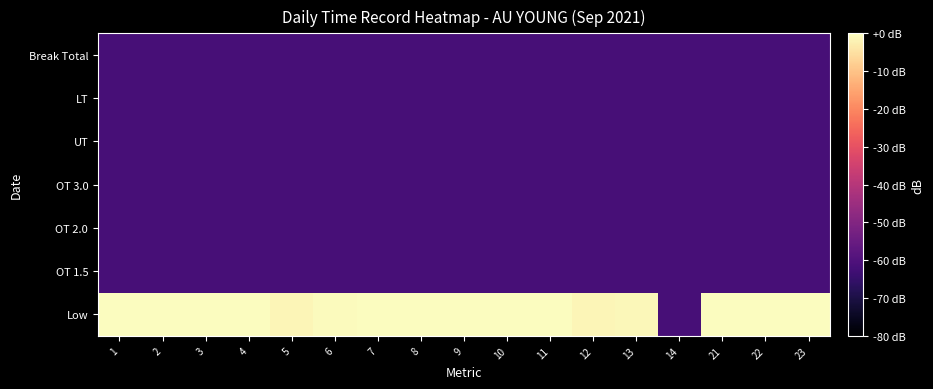

How many series are shown in this chart?

7